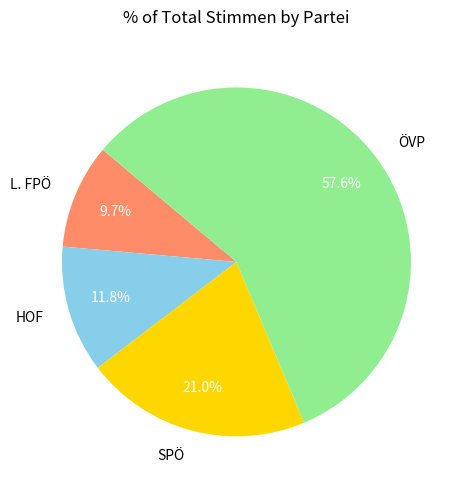

Does L. FPÖ account for over 50% of the chart?

No